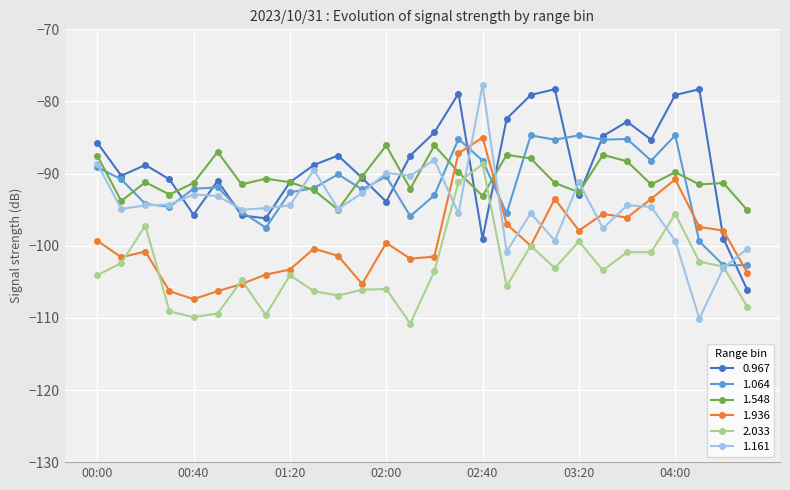

True or false: 1.064 has more than 2 points higher than both neighbors.

True